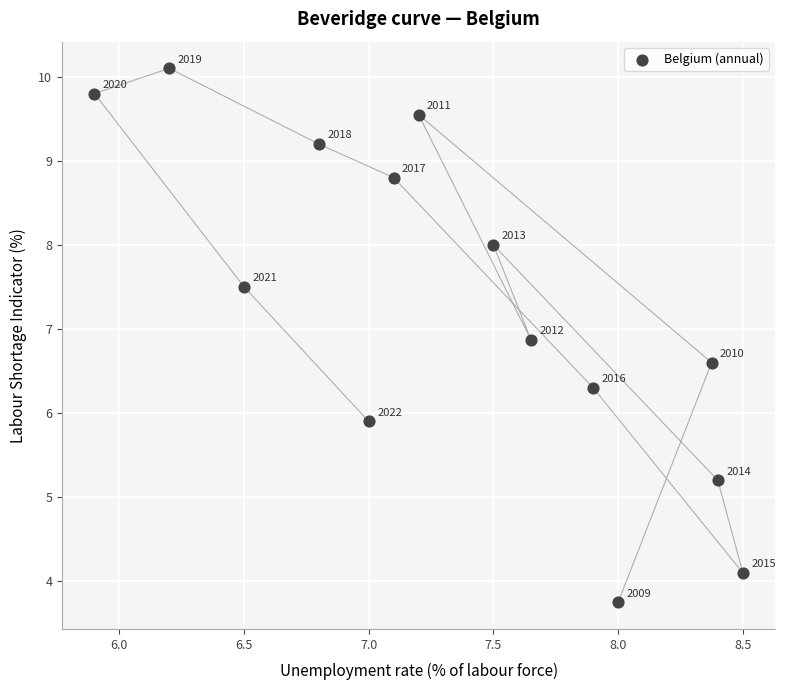

What is the range of X values (max minus min)?

2.6